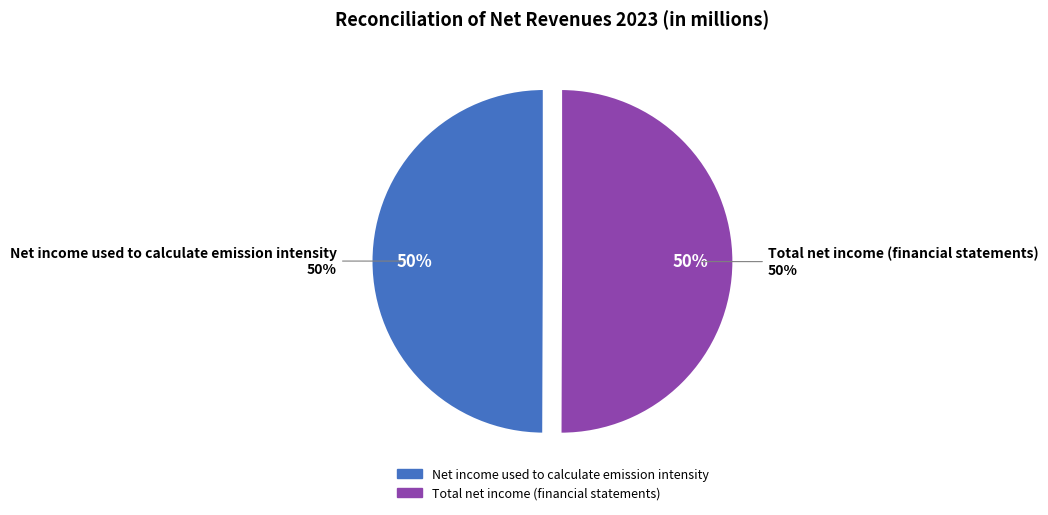

Is there any slice that represents more than half of the pie?

Yes